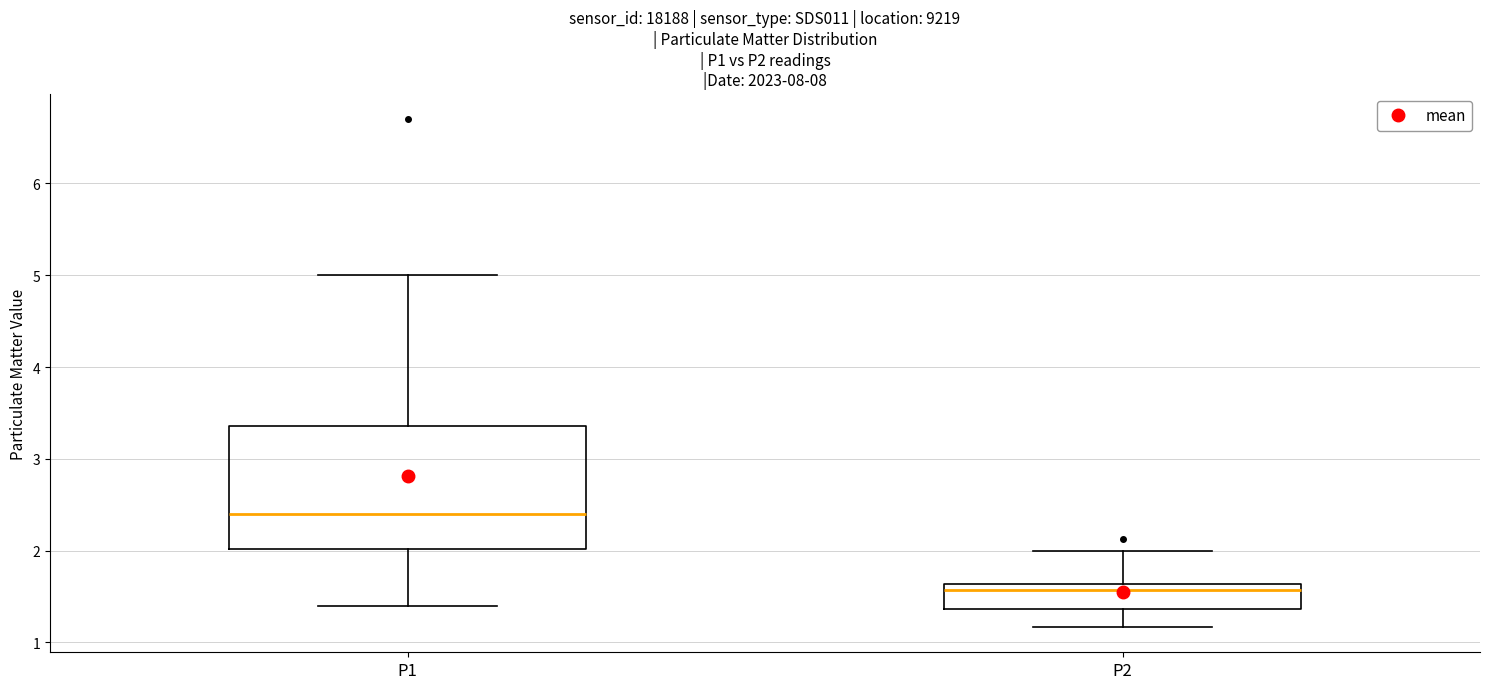

Comparing the boxes themselves (not the whiskers), which one is the tallest?

P1